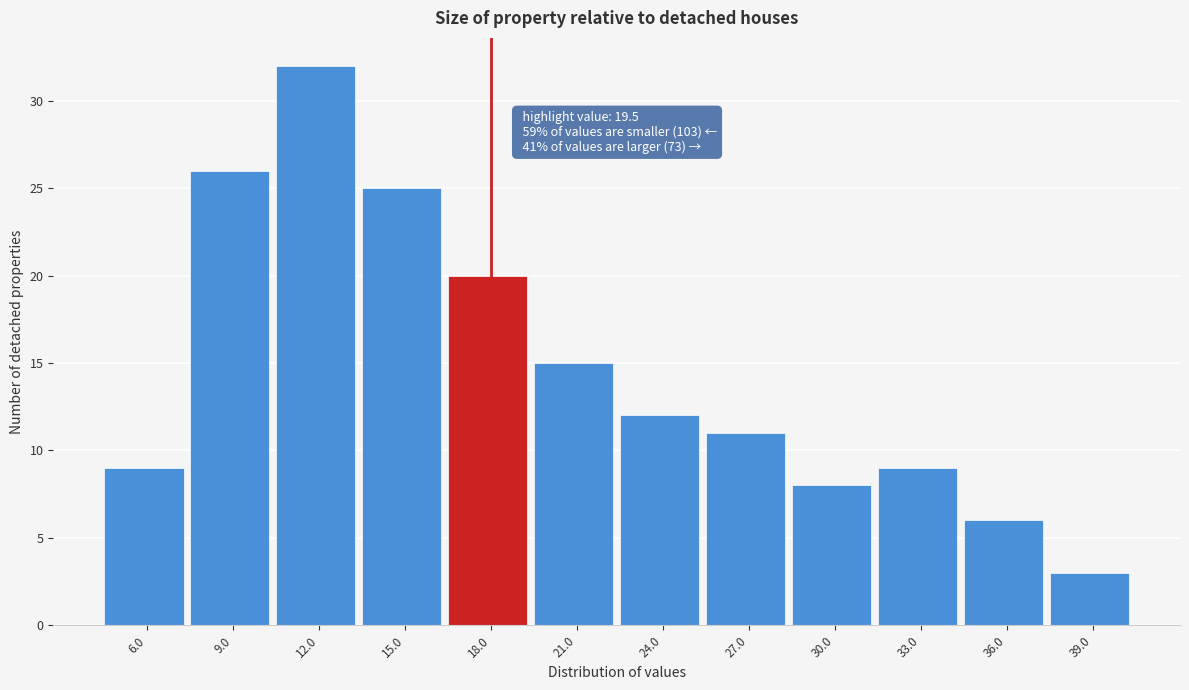

Reading right to left, extract all data points from this chart.

3	6	9	8	11	12	15	20	25	32	26	9